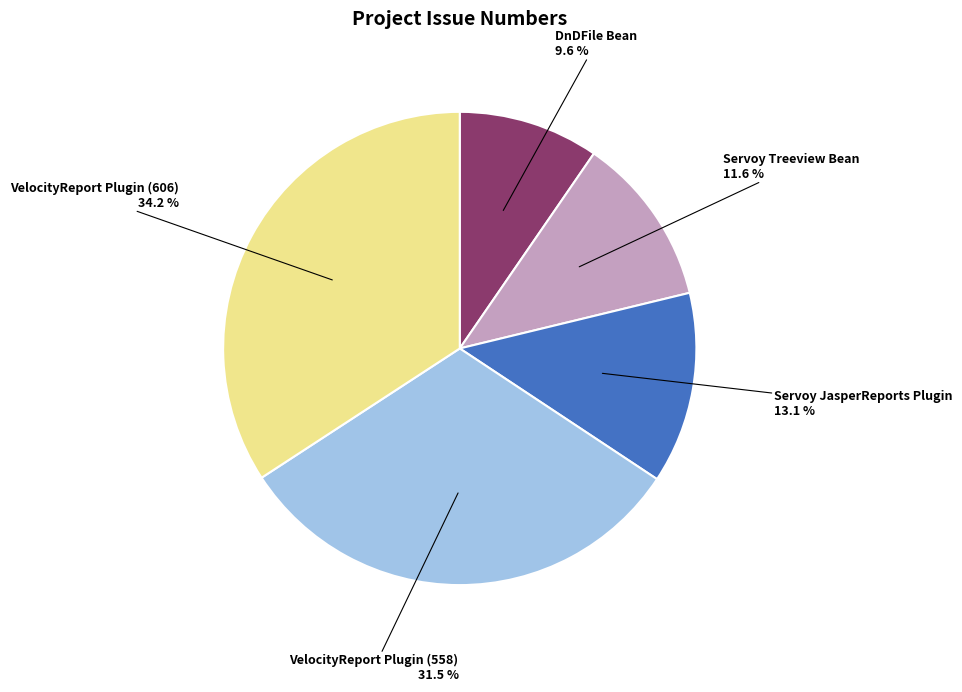

Is there a majority slice in this chart?

No